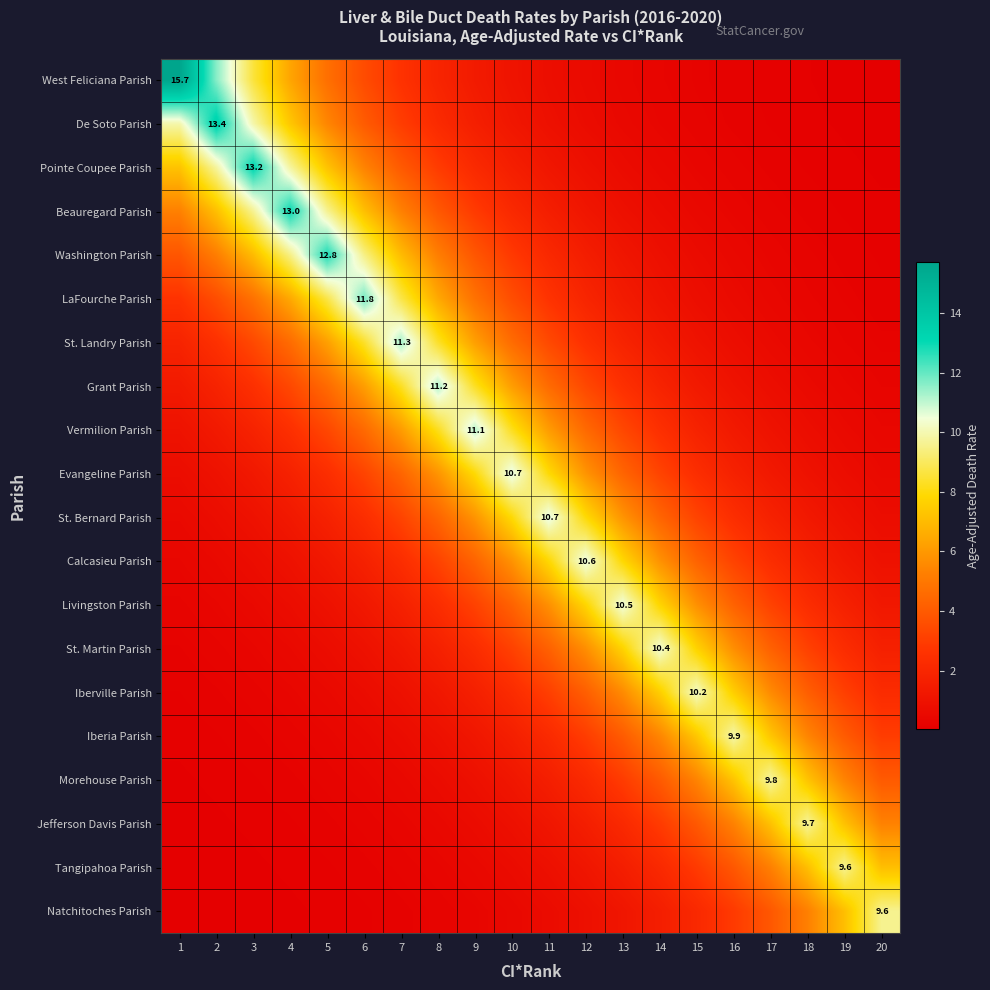

Read the Beauregard Parish value at 20.

0.1